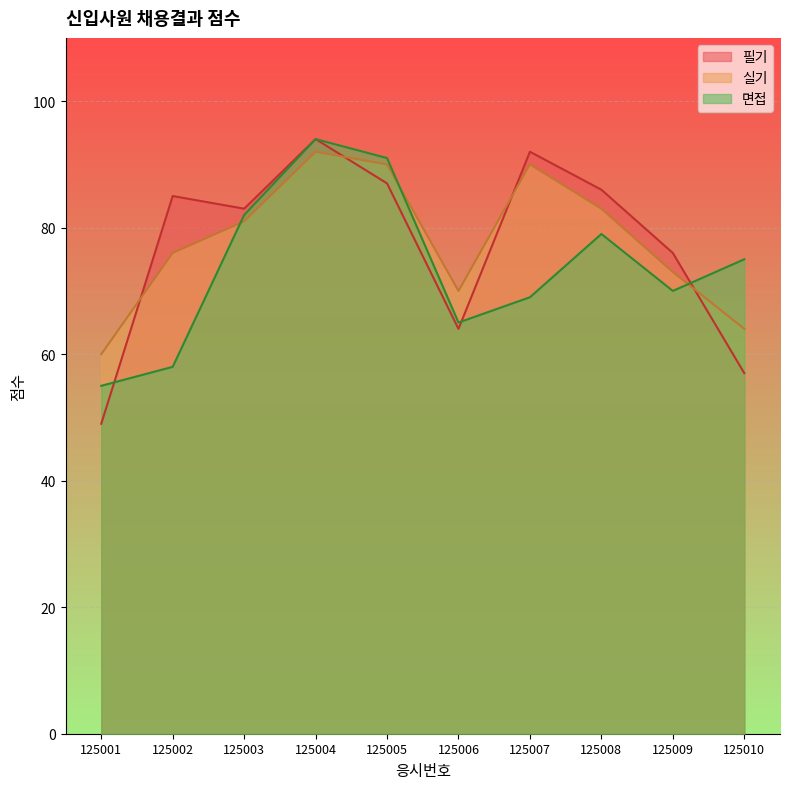

What is the difference between the 실기 values at 125003 and 125010?

17